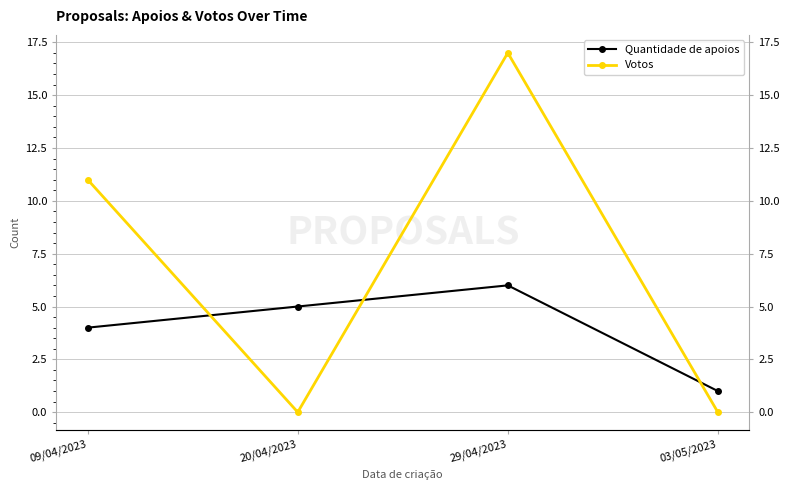

Reading left to right, extract all data points from this chart.

Quantidade de apoios: 09/04/2023=4	20/04/2023=5	29/04/2023=6	03/05/2023=1
Votos: 09/04/2023=11	20/04/2023=0	29/04/2023=17	03/05/2023=0